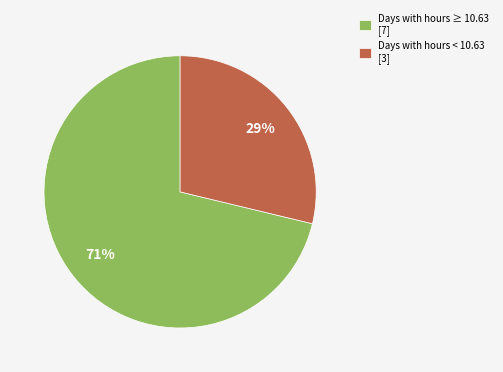

True or false: Days with hours ≥ 10.63 [7] accounts for 83% of the total.

False